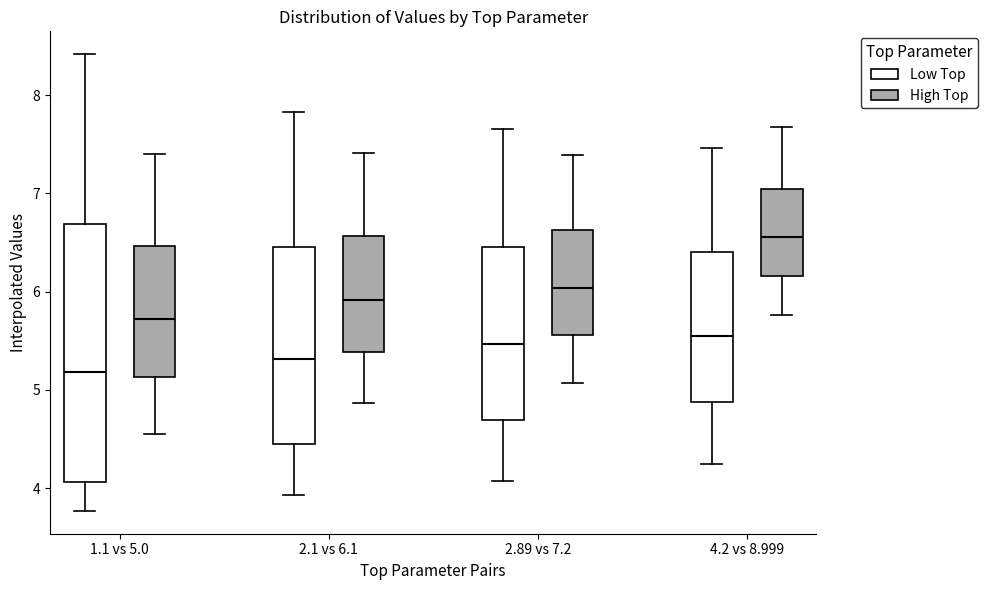

Which box's median line is the highest?

4.2 vs 8.999 (High Top)